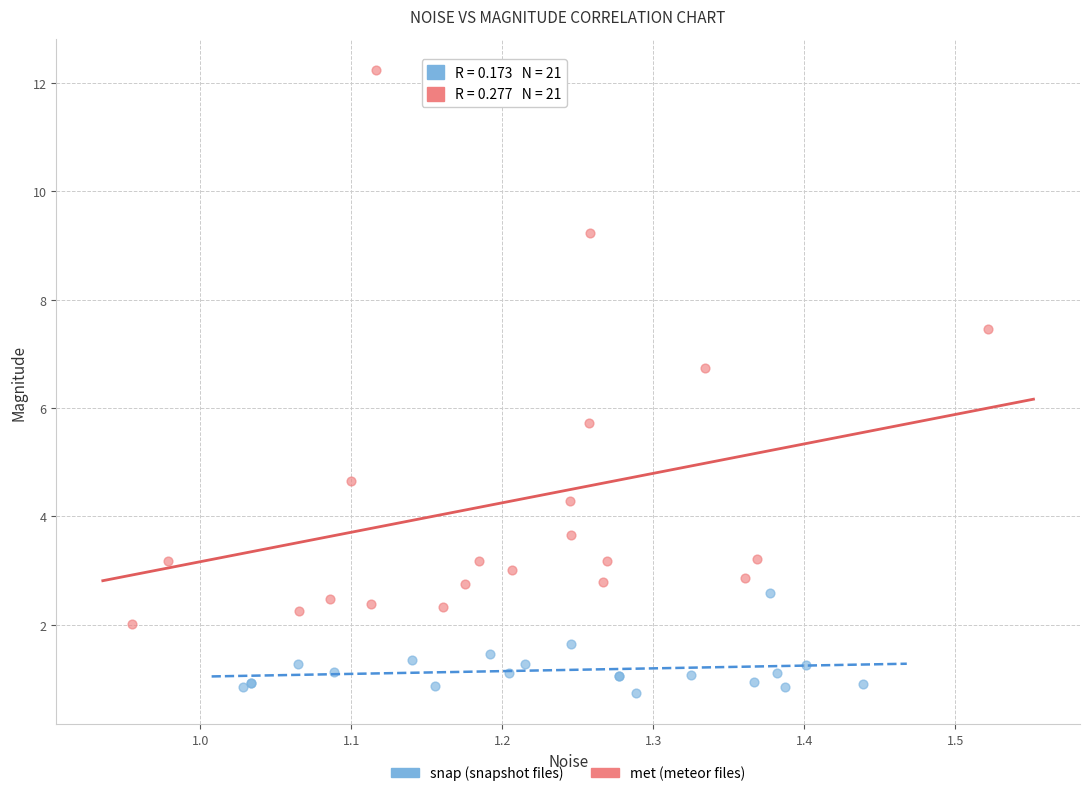

Which series contains the highest Y value?

met (meteor files)